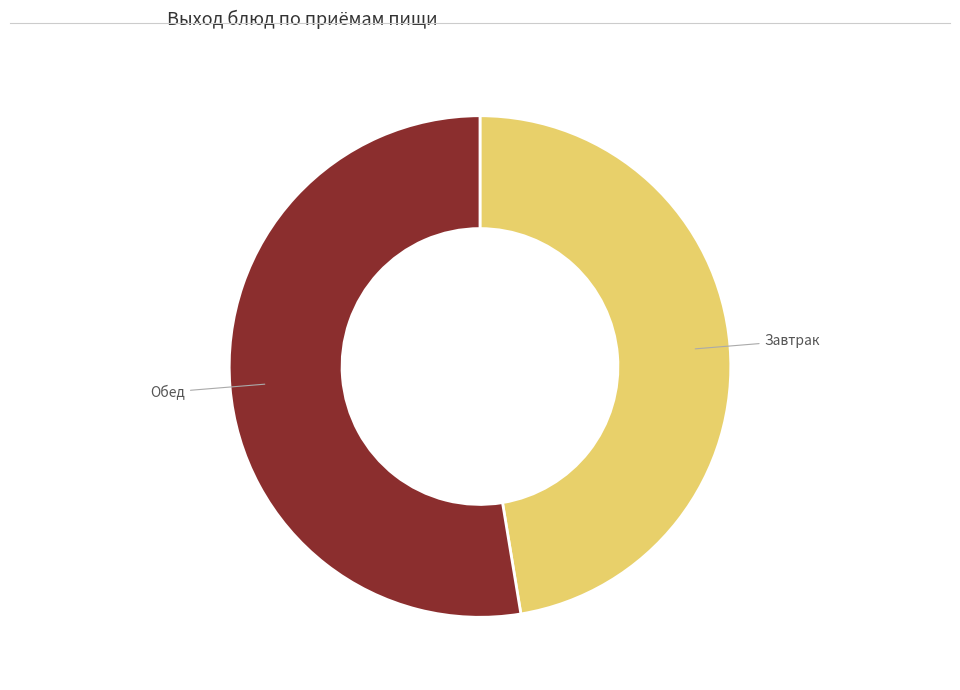

Is there any slice that represents more than half of the pie?

Yes